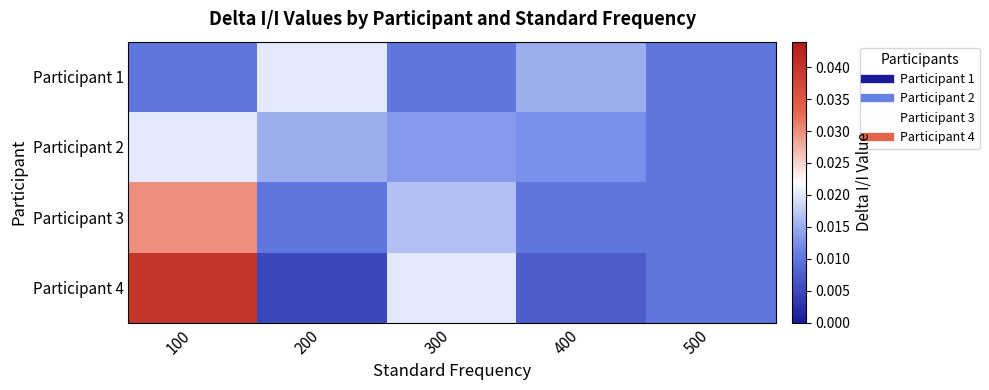

Count the number of categories in the chart.

5